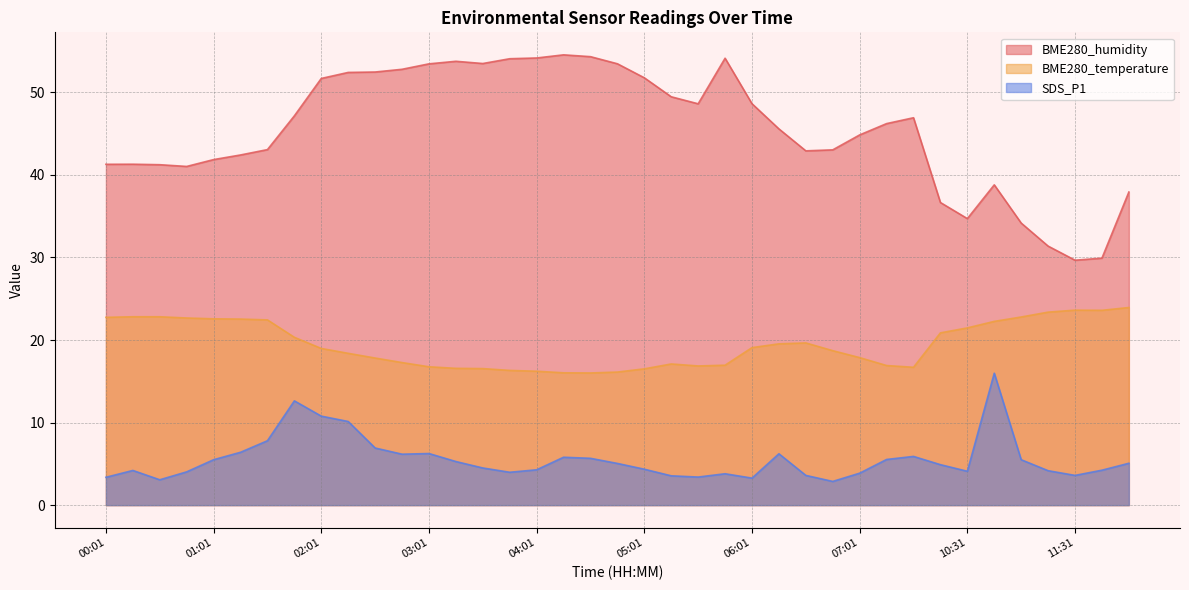

Reading right to left, what are all the values shown in this chart?

BME280_humidity: 37.9	29.9	29.7	31.4	34.2	38.8	34.7	36.7	46.9	46.2	44.9	43.0	42.9	45.6	48.6	54.1	48.6	49.5	51.8	53.5	54.3	54.5	54.2	54.1	53.5	53.8	53.5	52.8	52.5	52.4	51.7	47.2	43.1	42.4	41.9	41.0	41.2	41.3	41.3
BME280_temperature: 23.9	23.6	23.6	23.4	22.8	22.3	21.5	20.9	16.7	16.9	17.9	18.7	19.6	19.5	19.1	16.9	16.9	17.1	16.5	16.1	16.0	16.0	16.2	16.3	16.5	16.6	16.8	17.3	17.8	18.4	19.0	20.3	22.4	22.5	22.6	22.7	22.8	22.8	22.8
SDS_P1: 5.1	4.2	3.6	4.2	5.5	16.0	4.1	4.9	5.9	5.5	3.9	2.9	3.6	6.2	3.3	3.8	3.4	3.5	4.3	5.0	5.7	5.8	4.3	4.0	4.5	5.3	6.2	6.2	6.9	10.1	10.8	12.6	7.8	6.4	5.5	4.0	3.1	4.2	3.4